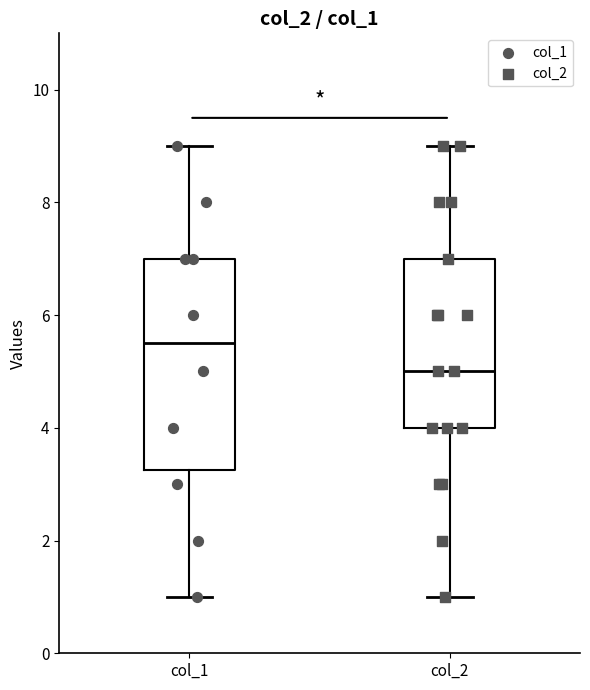

Which box is the tallest, from its lower edge to its upper edge?

col_1